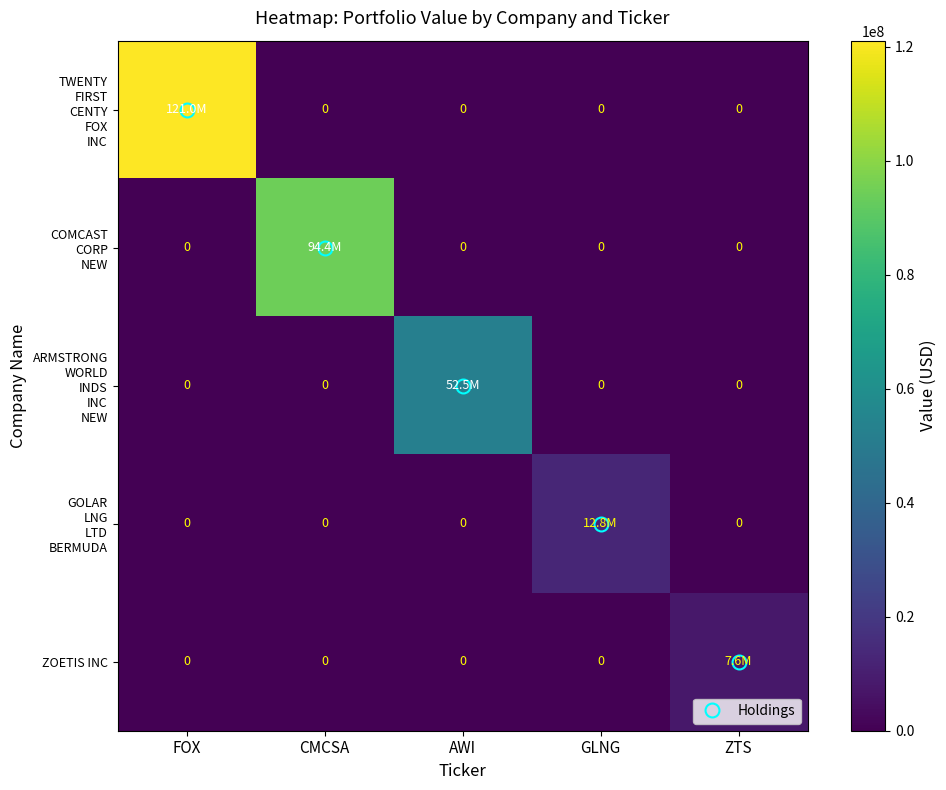

Rank the series at AWI from lowest to highest value.

TWENTY FIRST CENTY FOX INC, COMCAST CORP NEW, GOLAR LNG LTD BERMUDA, ZOETIS INC, ARMSTRONG WORLD INDS INC NEW